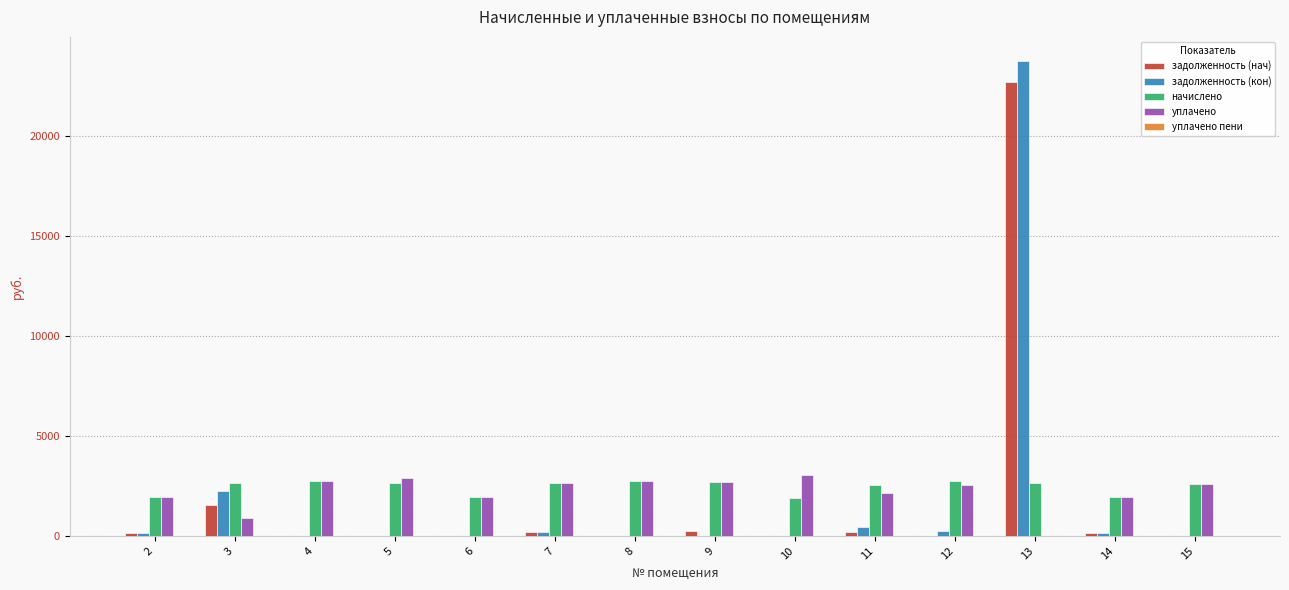

Which category has the highest value across all series?

13